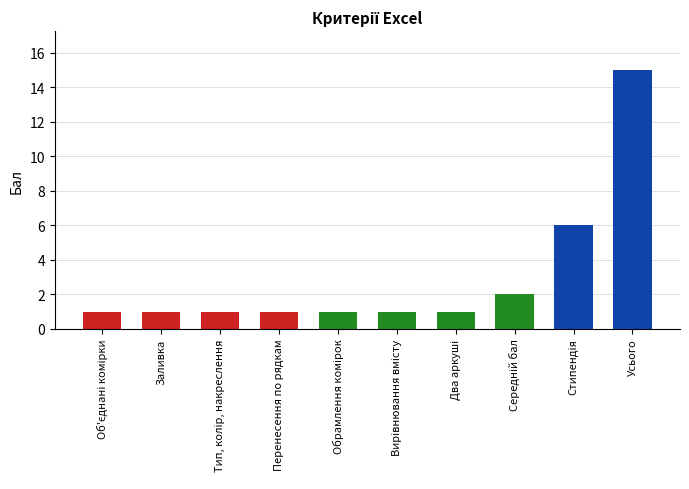

What is the value of the 9th bar from the left?

6